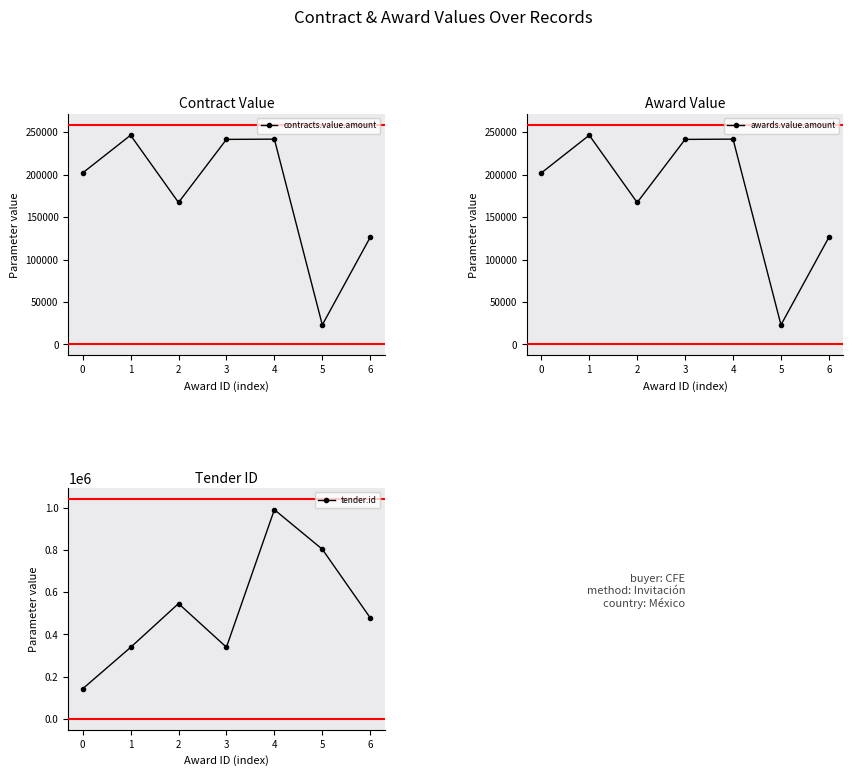

How many interior local valleys does the awards.value.amount series have?

2